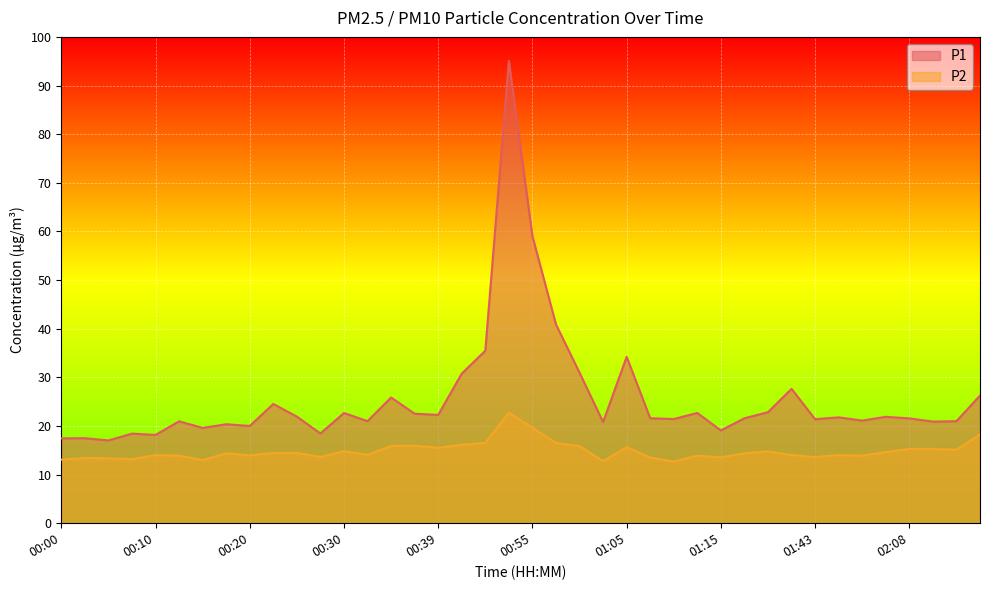

At 00:32, list the series in order from largest to smallest.

P1, P2